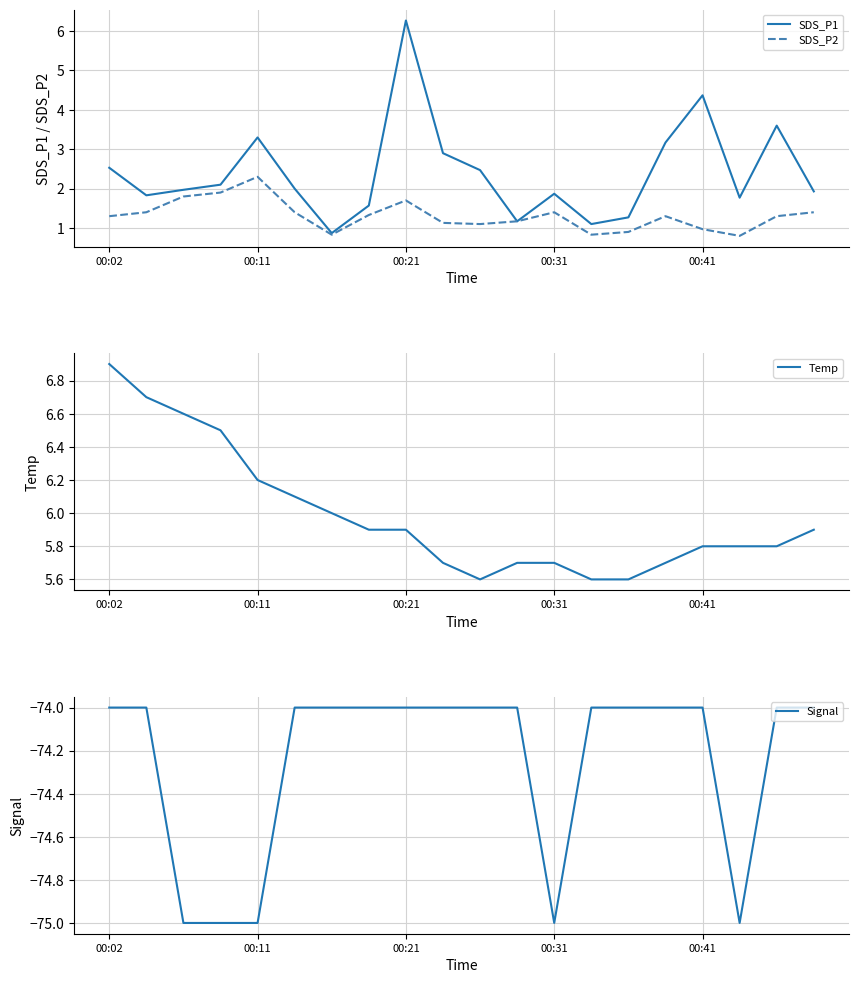

True or false: Temp has more than 1 interior local peaks.

False